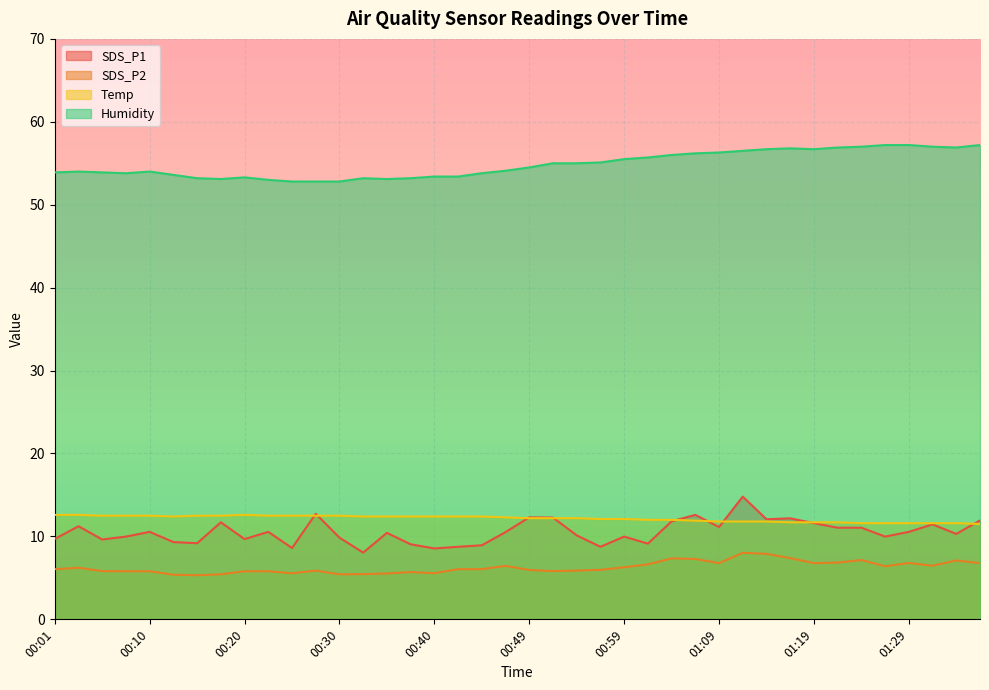

True or false: SDS_P1 and SDS_P2 intersect in this chart.

False